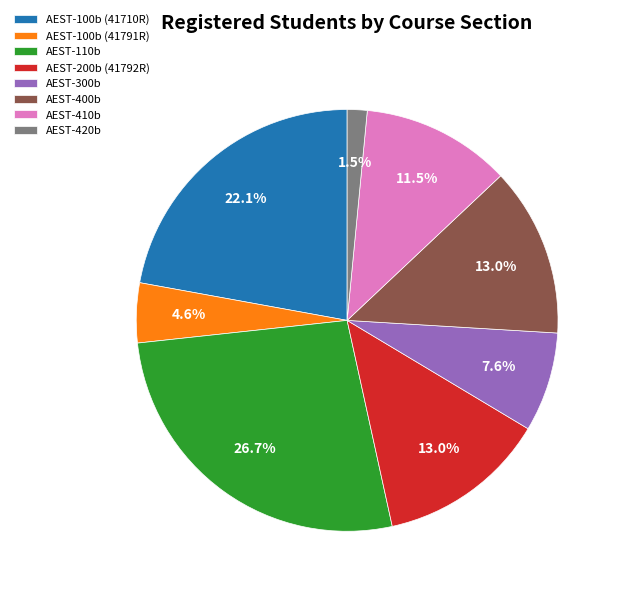

What percentage is NOT represented by AEST-110b?

73.3%